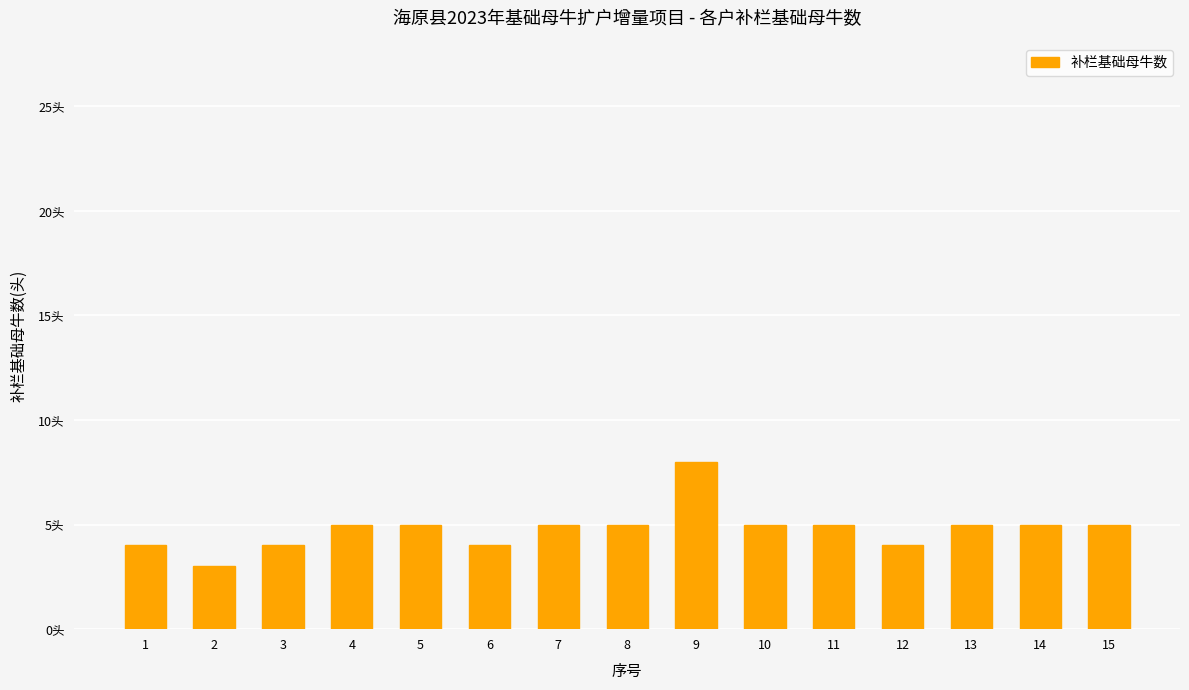

Are the bars horizontal?

No